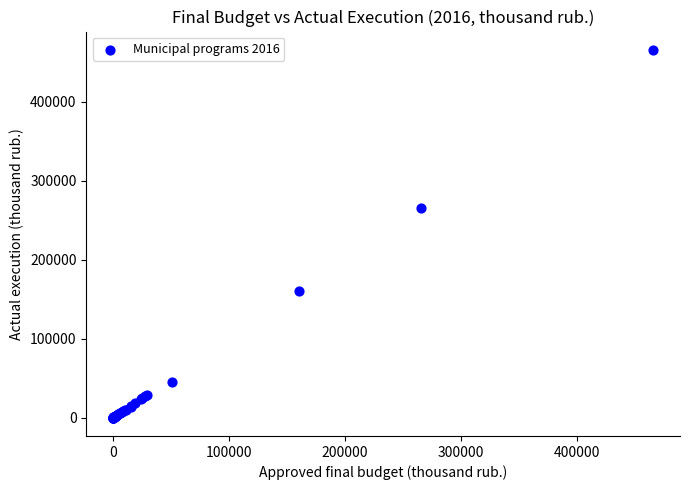

What Y value in the scatter plot is closest to 232971?

265703.4